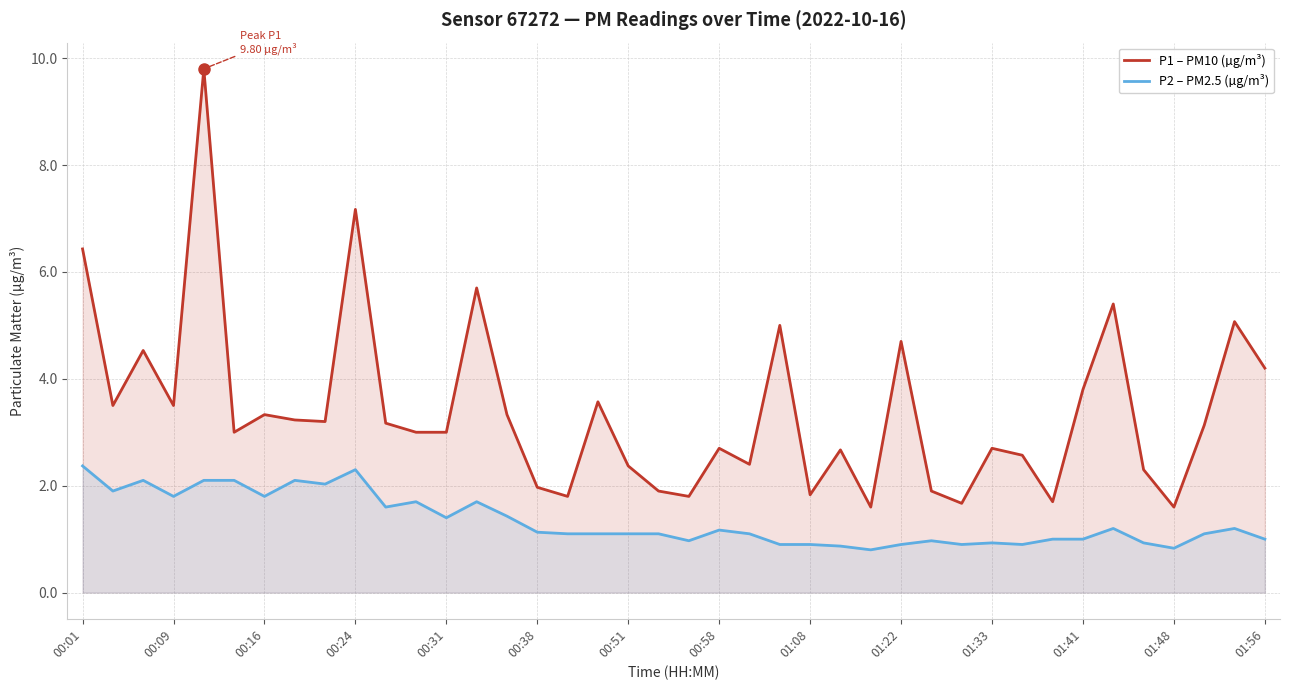

At which category does the chart reach its minimum across all series?

26